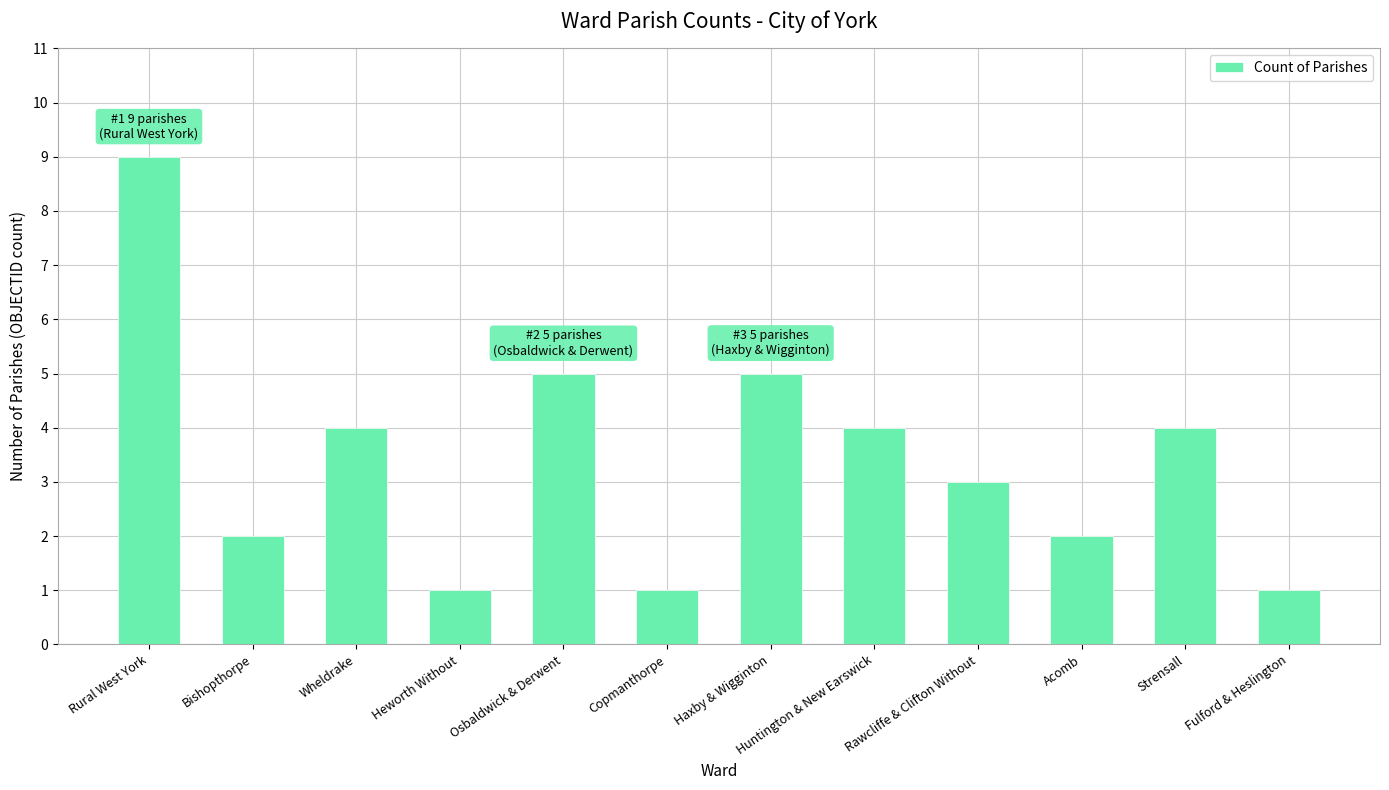

What is the minimum value shown in the chart?

1